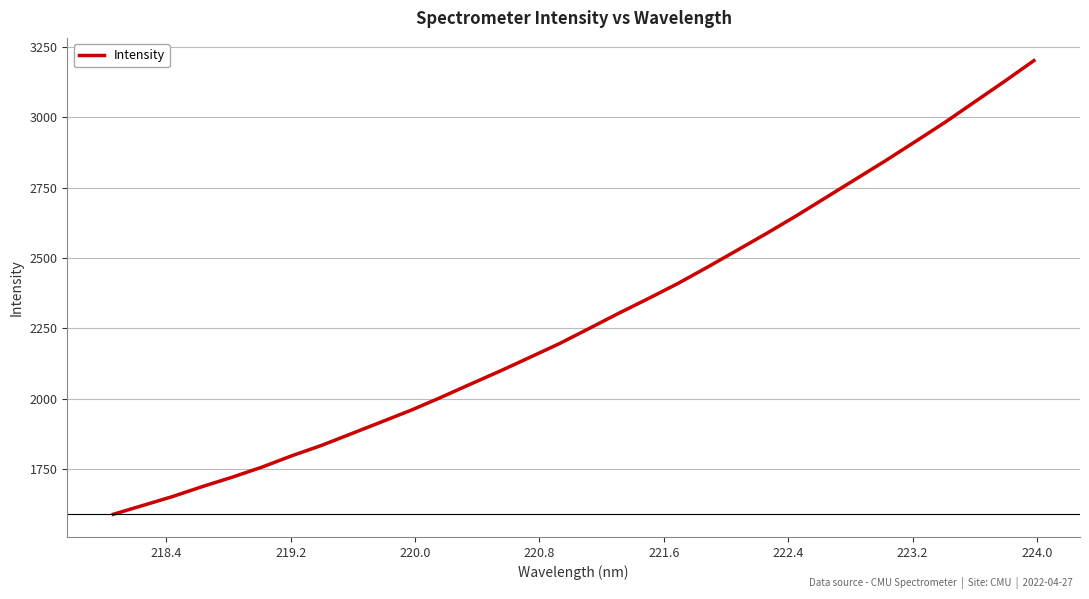

True or false: the data has more than 2 interior local peaks.

False